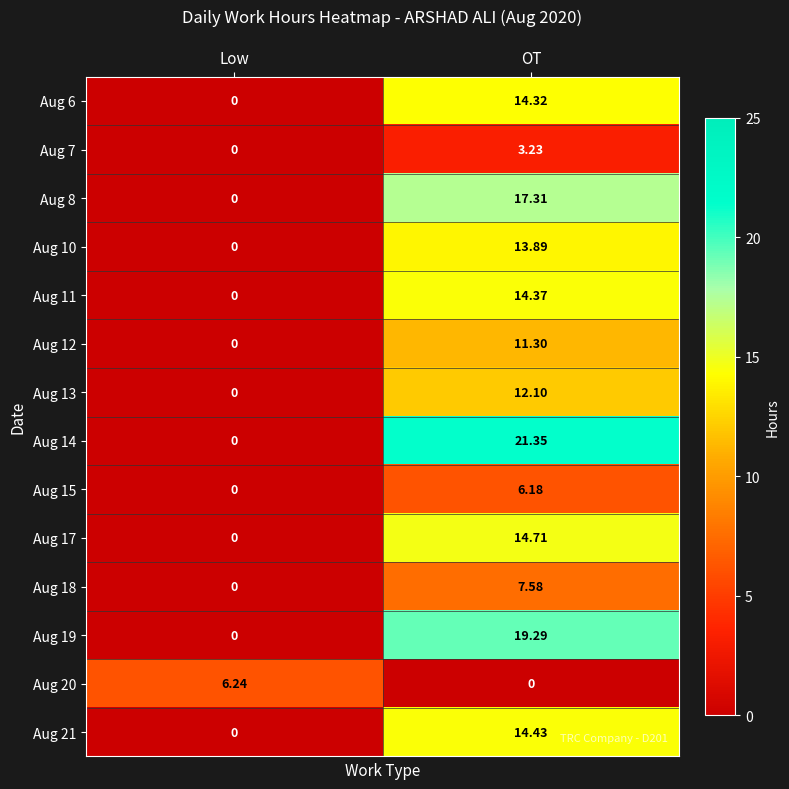

At which category does the chart reach its peak across all series?

OT